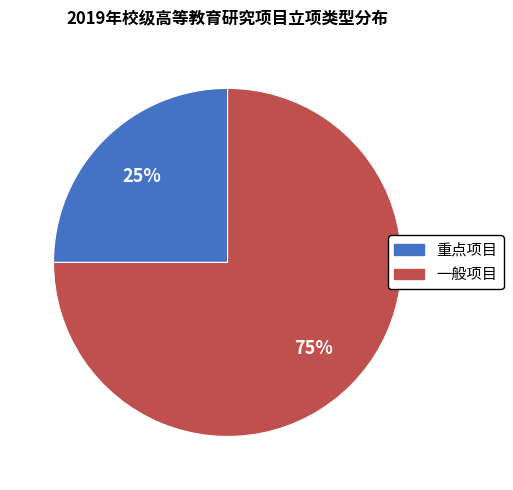

What is the largest slice in the pie chart?

一般项目